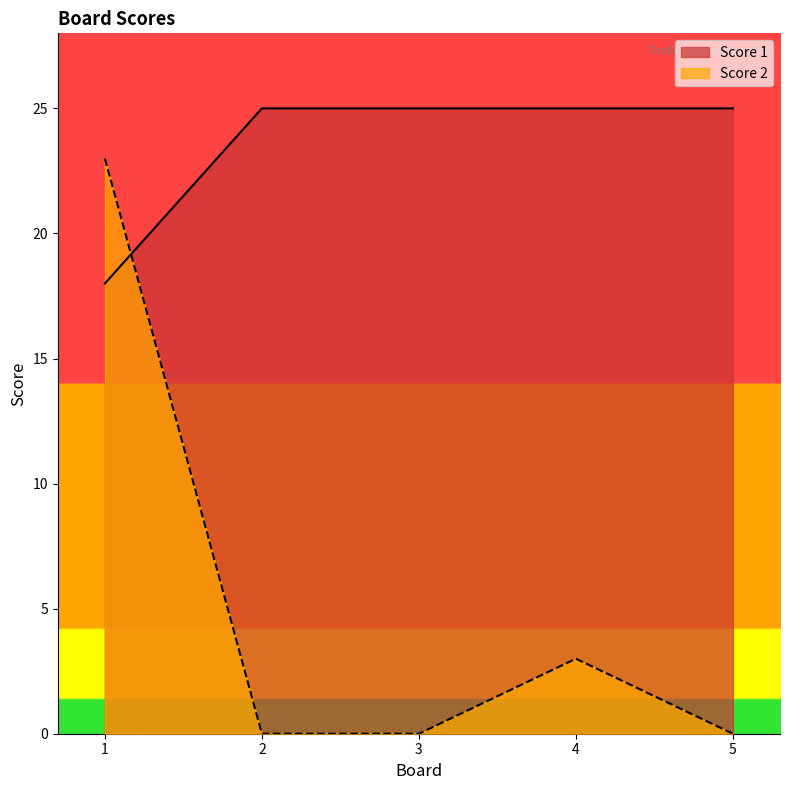

How many categories are shown in the chart?

5